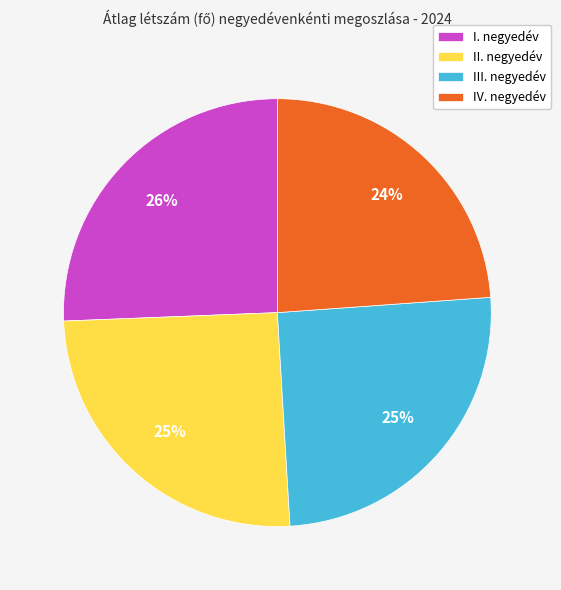

Which slice is the smallest?

IV. negyedév